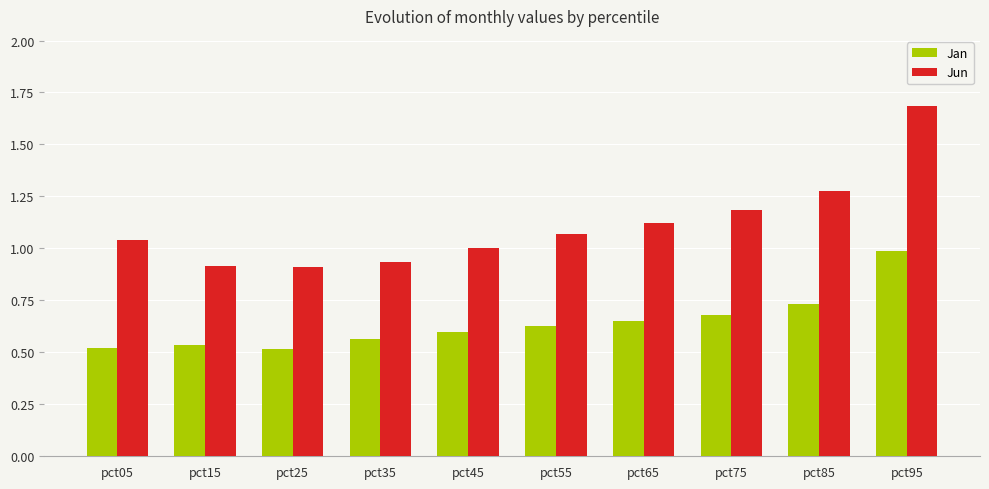

What is the difference between the maximum and minimum values in the Jun series?

0.8